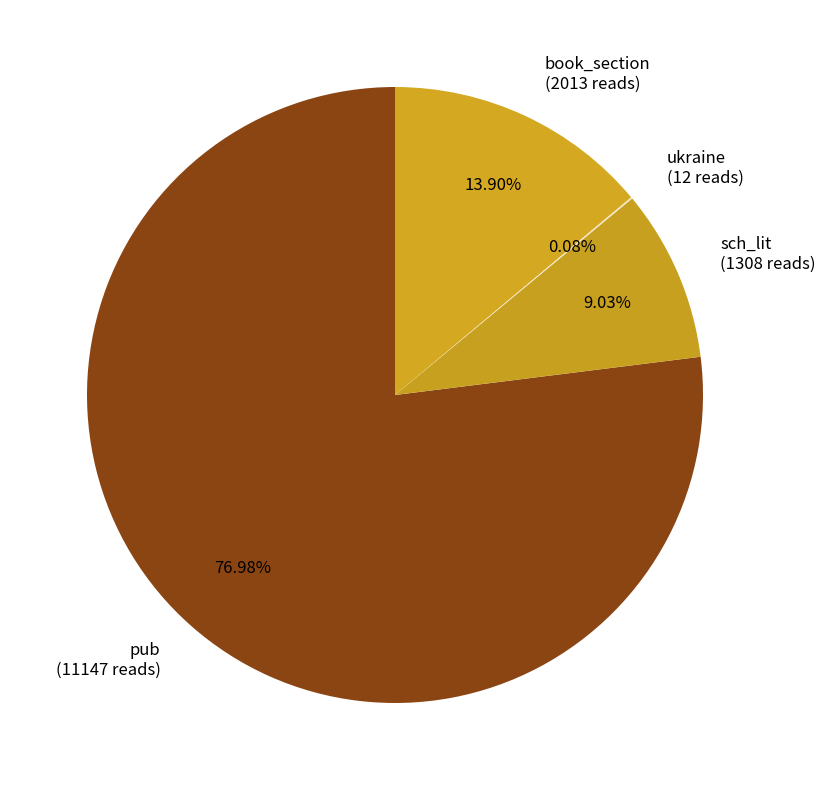

To the nearest percent, what percentage of the pie is pub?

77%